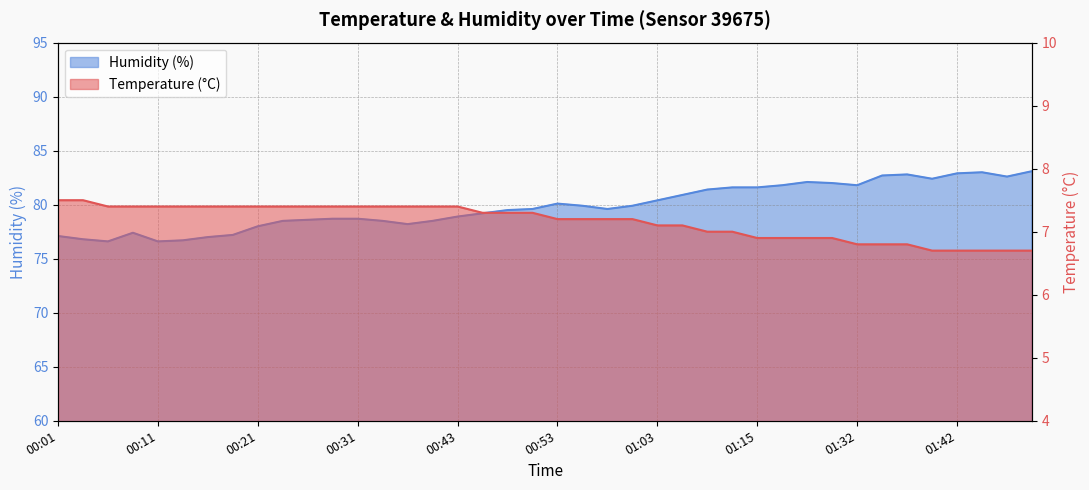

Rank the series by their maximum value, from lowest to highest.

Temperature (°C), Humidity (%)